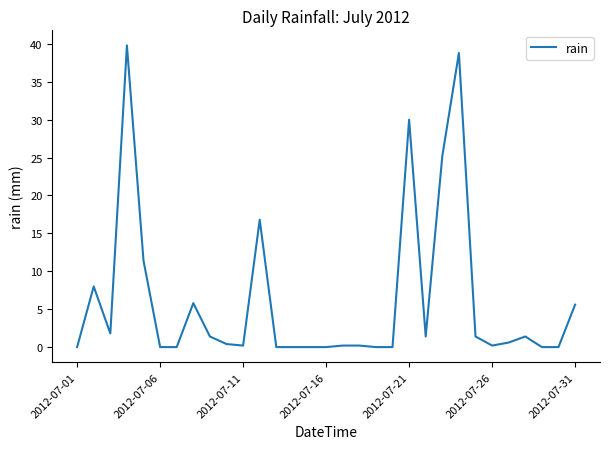

What is the difference between the maximum and minimum values?

39.8